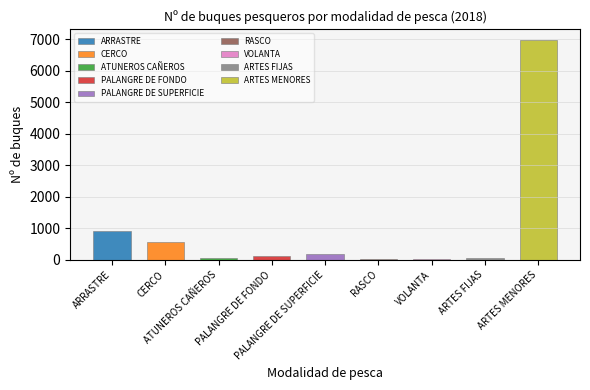

The value at PALANGRE DE FONDO is 201. True or false?

False